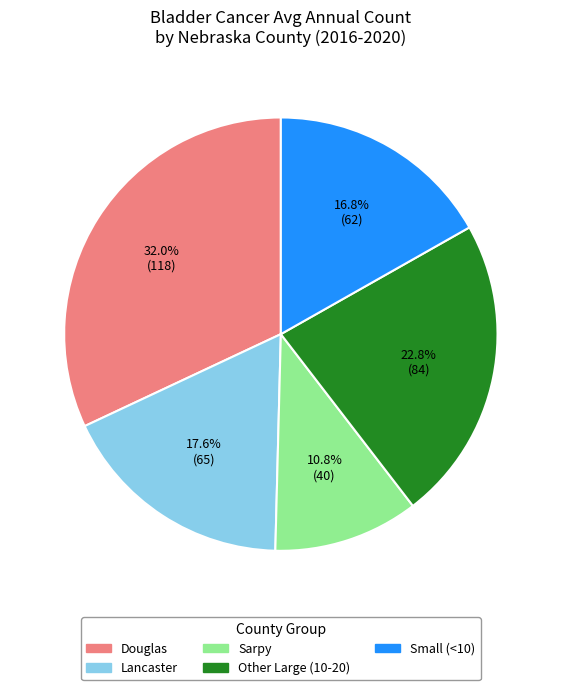

Count the number of slices in the pie.

5